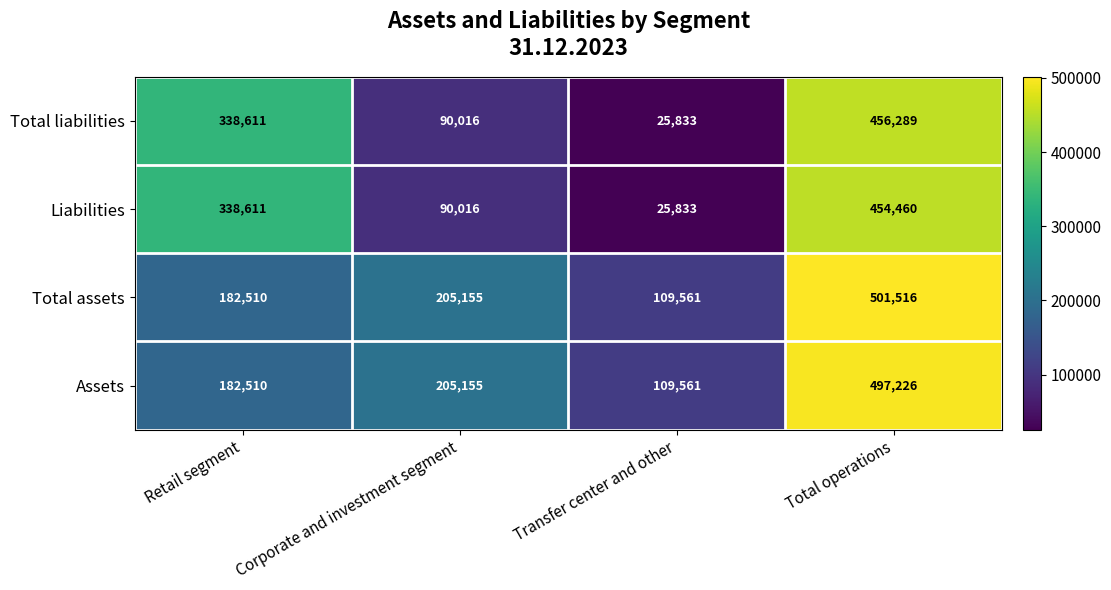

What is the total value across all series at Corporate and investment segment?

590342